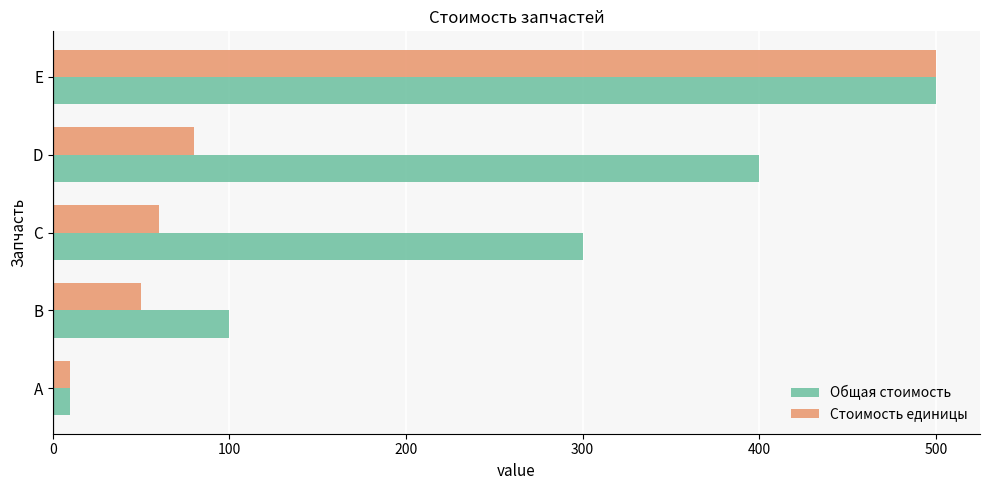

What is the difference between the second highest and minimum values in the Общая стоимость series?

390